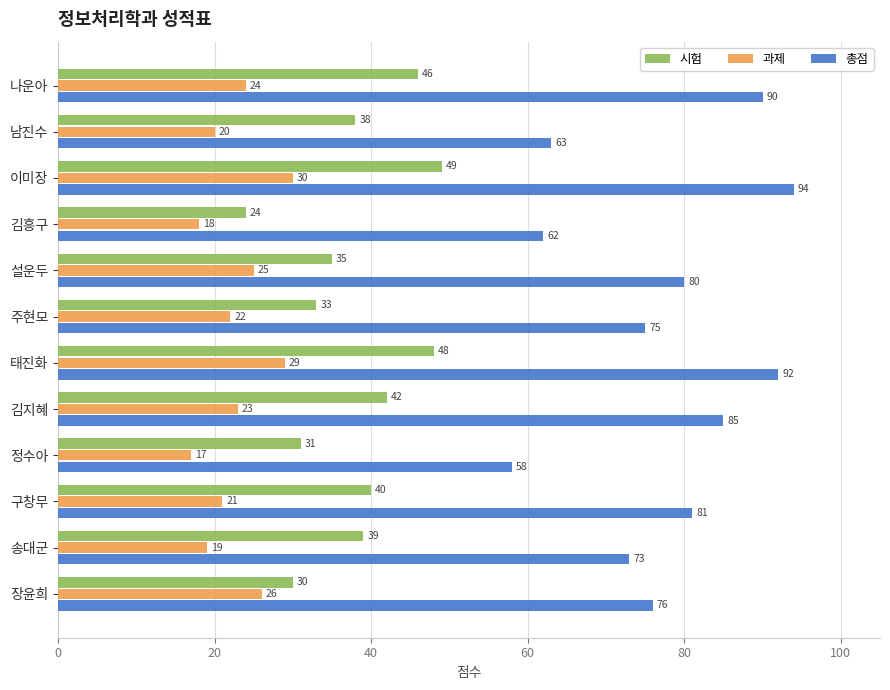

At which category does the chart reach its peak across all series?

이미장